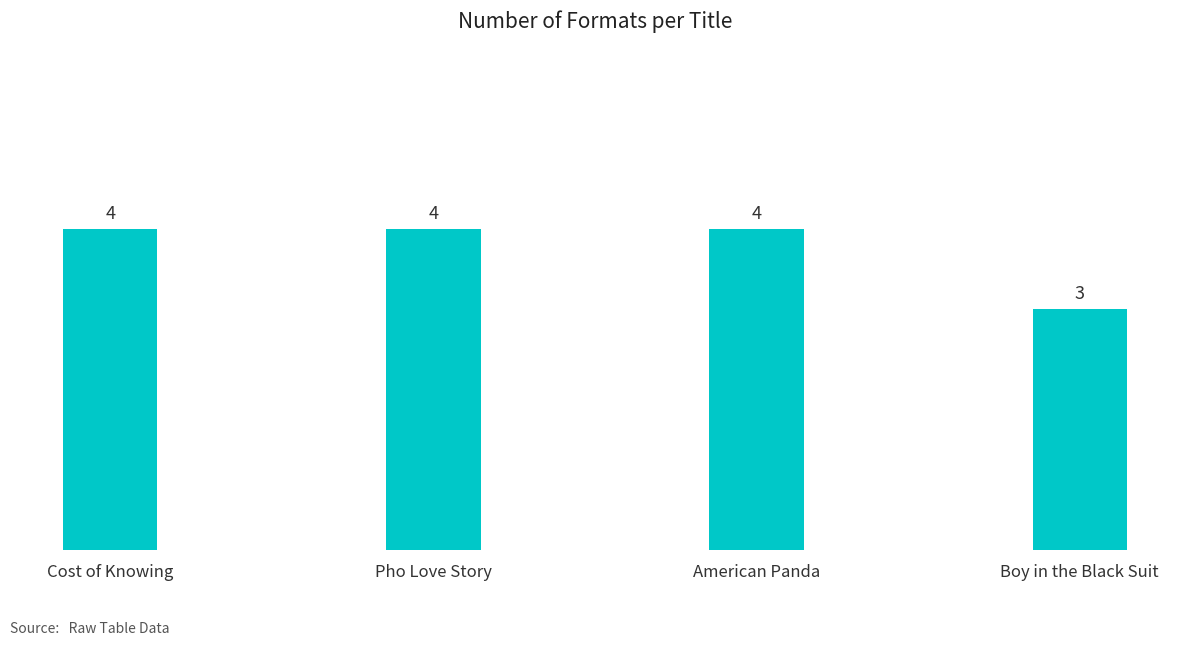

What is the smallest value displayed?

3